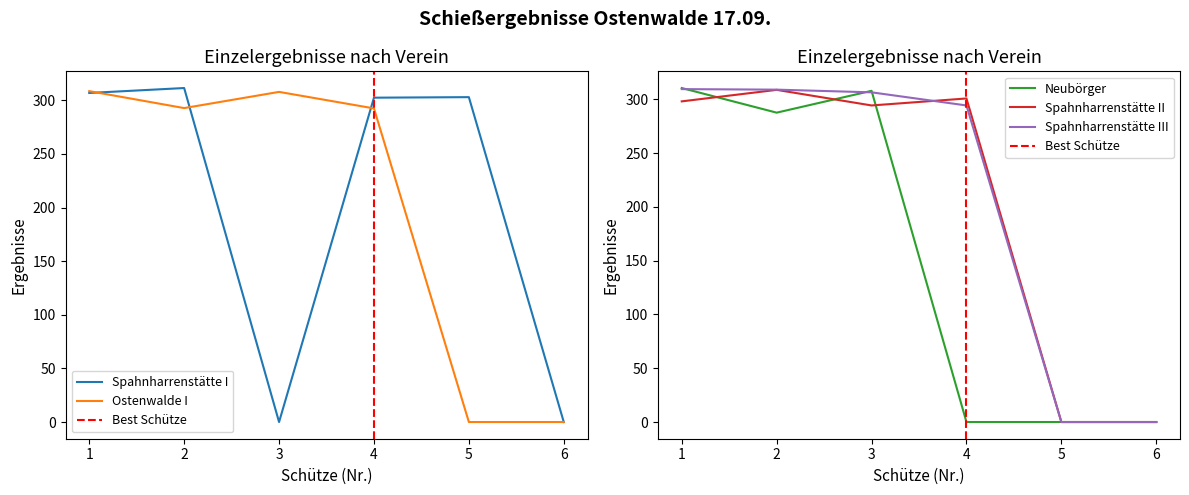

List the series in order of their peak value, lowest first.

Ostenwalde I, Spahnharrenstätte II, Spahnharrenstätte III, Neubörger, Spahnharrenstätte I